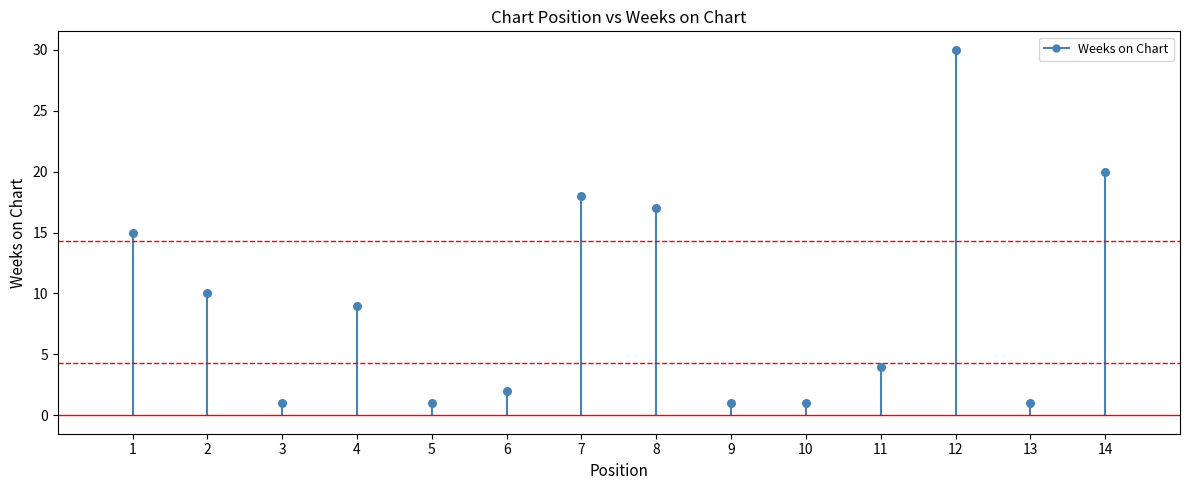

What is the range of Y values (max minus min)?

29